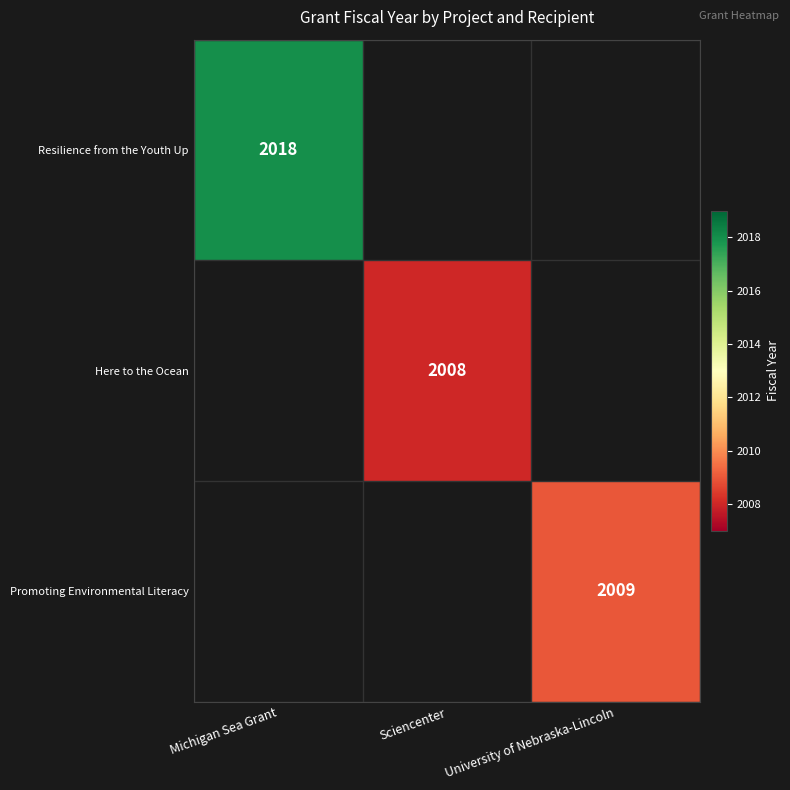

True or false: Promoting Environmental Literacy has a value of 3555 at University of Nebraska-Lincoln.

False